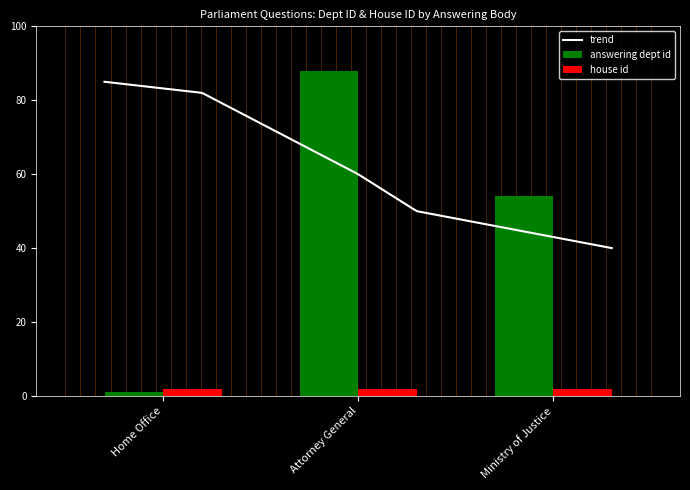

How many values exceed 54?

1